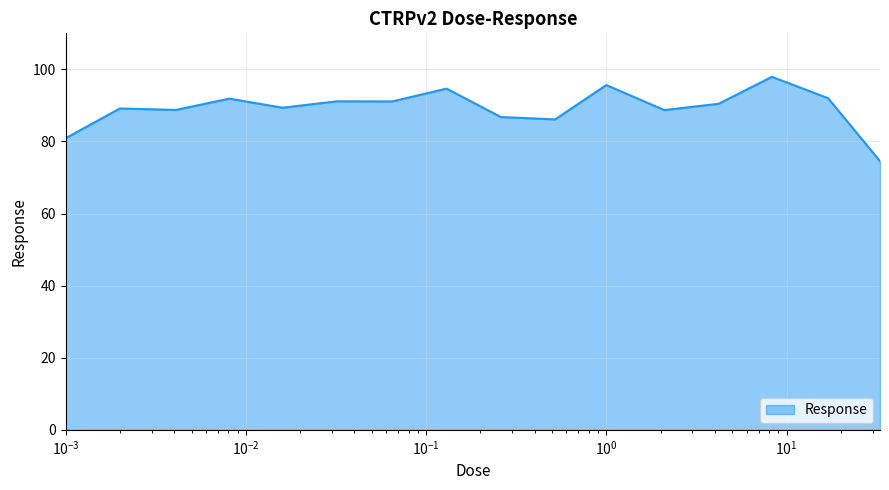

How many lines are shown in the chart?

1